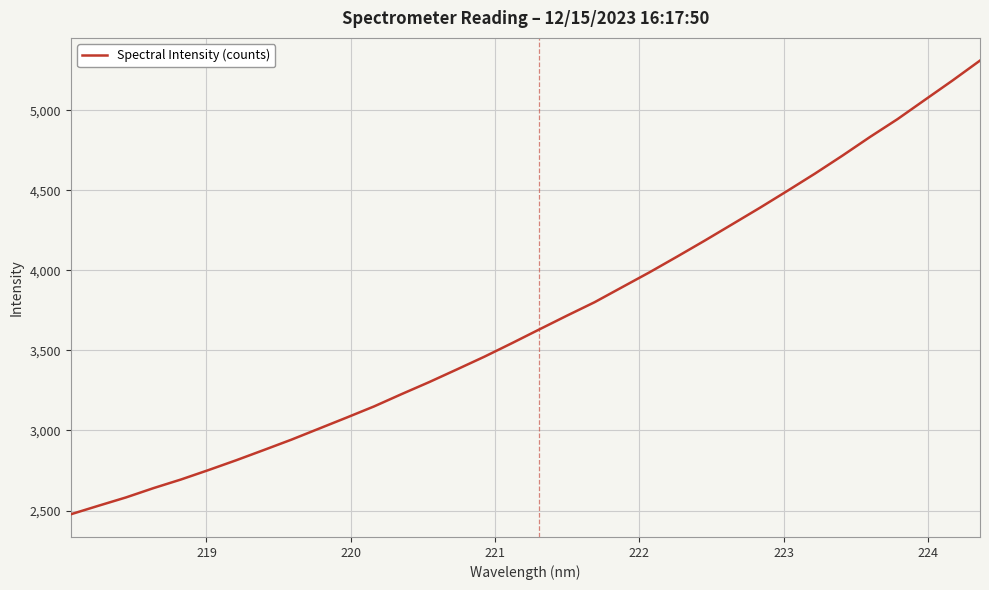

What is the difference between the maximum and minimum values?

2833.1